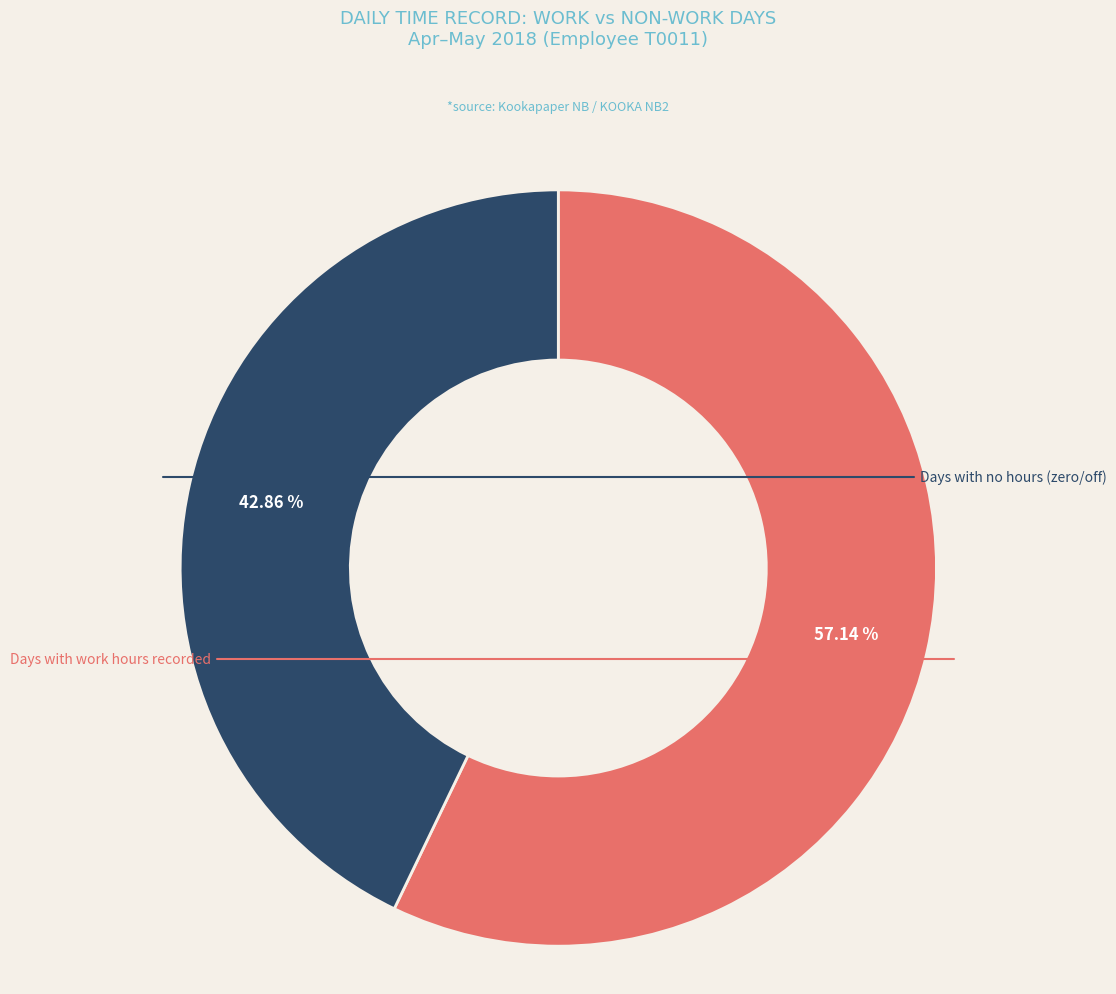

How many slices are in this pie chart?

2